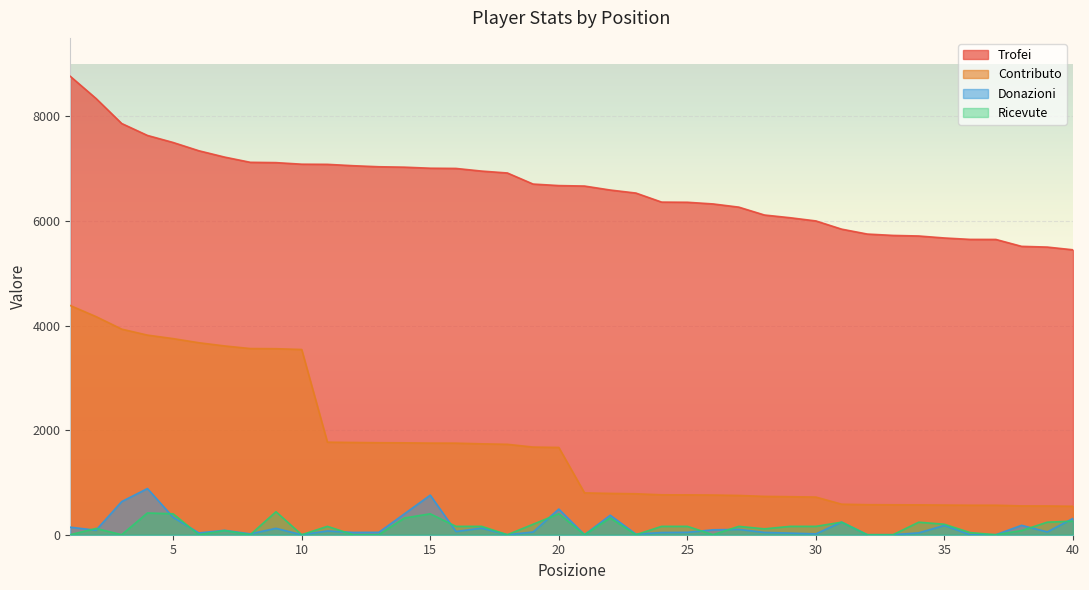

What is the value of the Donazioni point at the 38th from the left?

180